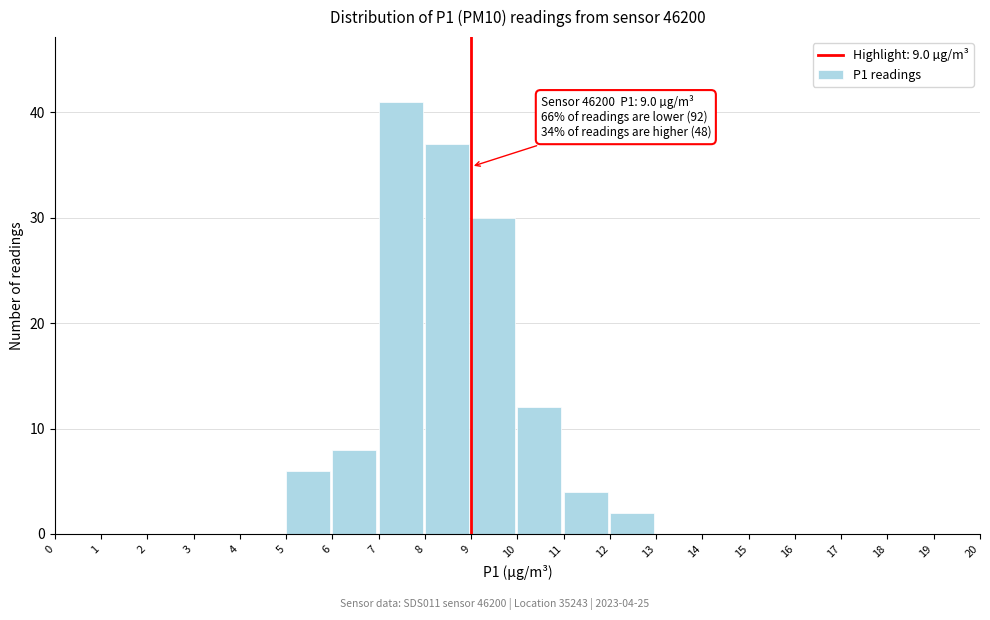

Over which range of the x-axis is the bar tallest?

7 to 8